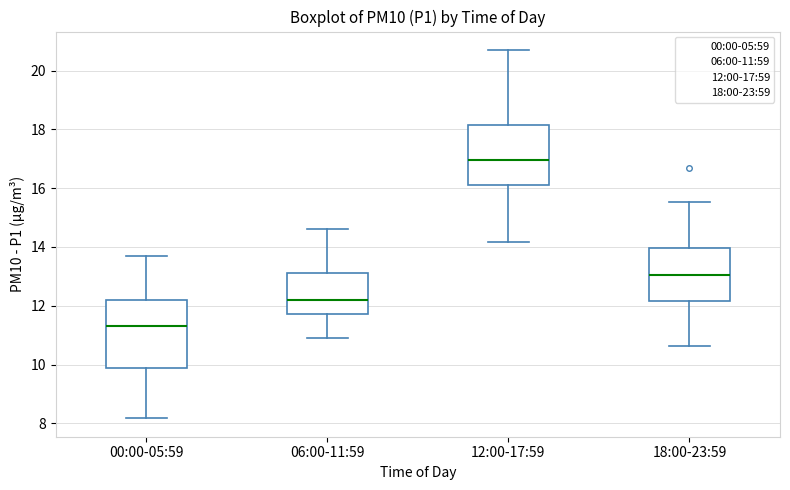

Reading left to right, read every box against the y-axis: the position of its median line, the range the box covers, and the ends of its whiskers. The values are not printed on the chart, so give them approximately, as read against the axis.

00:00-05:59: median 11.4, box 9.8 to 12.2, whiskers 8.2 to 13.8
06:00-11:59: median 12.2, box 11.8 to 13.2, whiskers 11.0 to 14.6
12:00-17:59: median 17.0, box 16.2 to 18.2, whiskers 14.2 to 20.8
18:00-23:59: median 13.0, box 12.2 to 14.0, whiskers 10.6 to 15.6